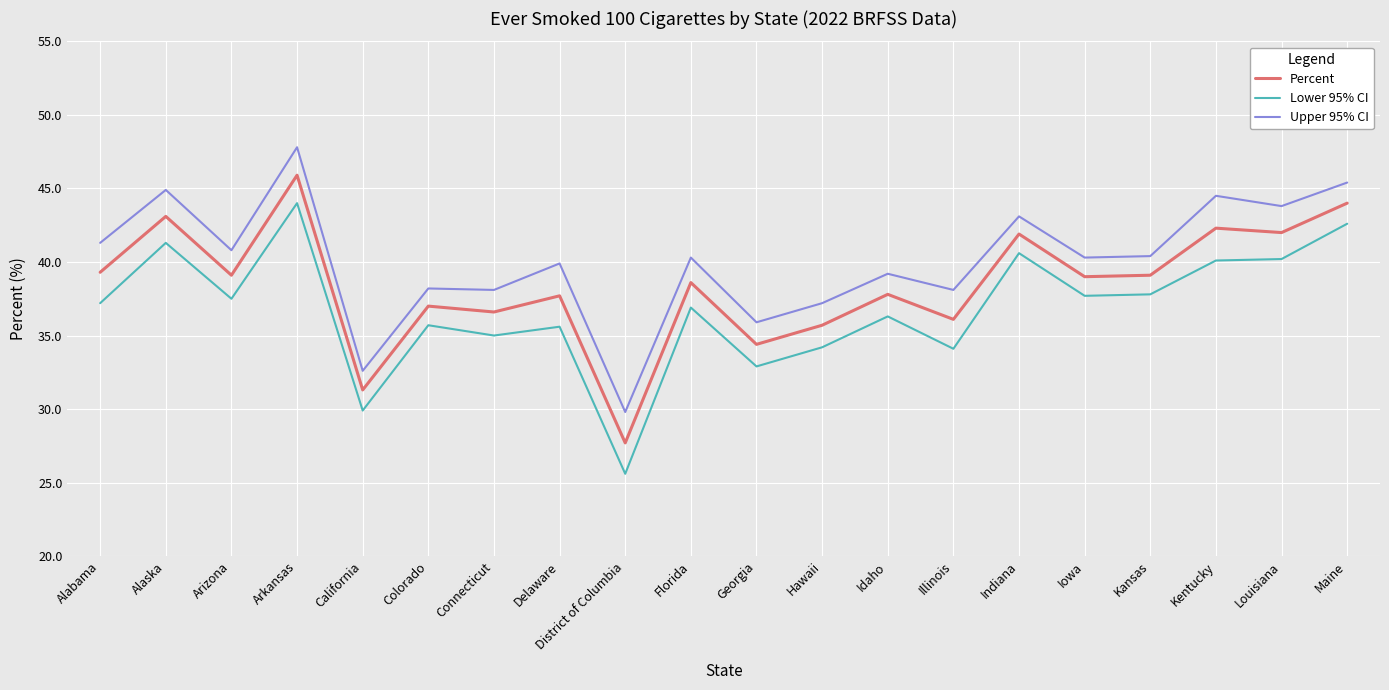

What is the difference between the highest and lowest values at District of Columbia?

4.2